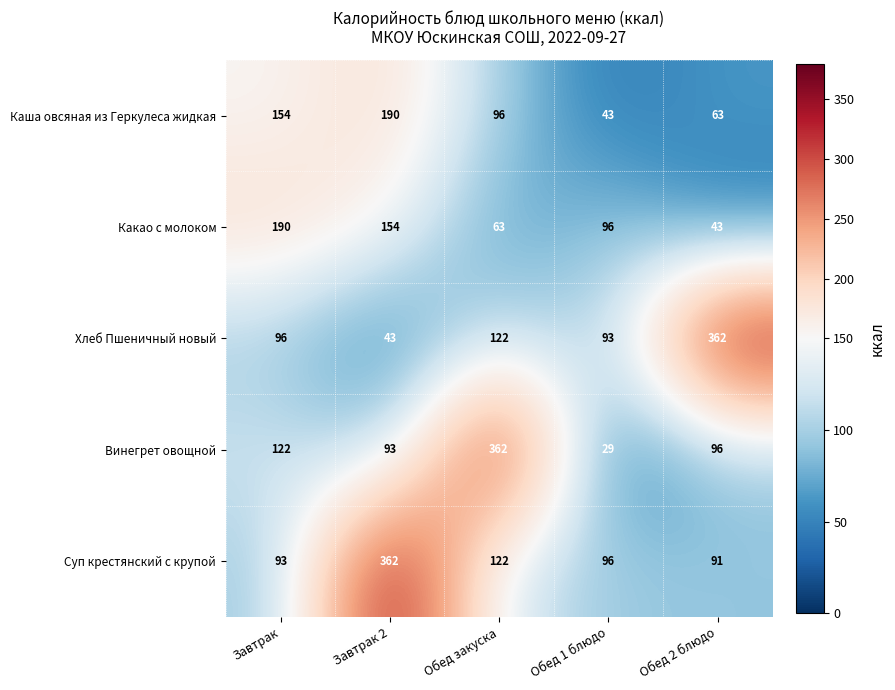

What is the lowest value of the Хлеб Пшеничный новый series?

43